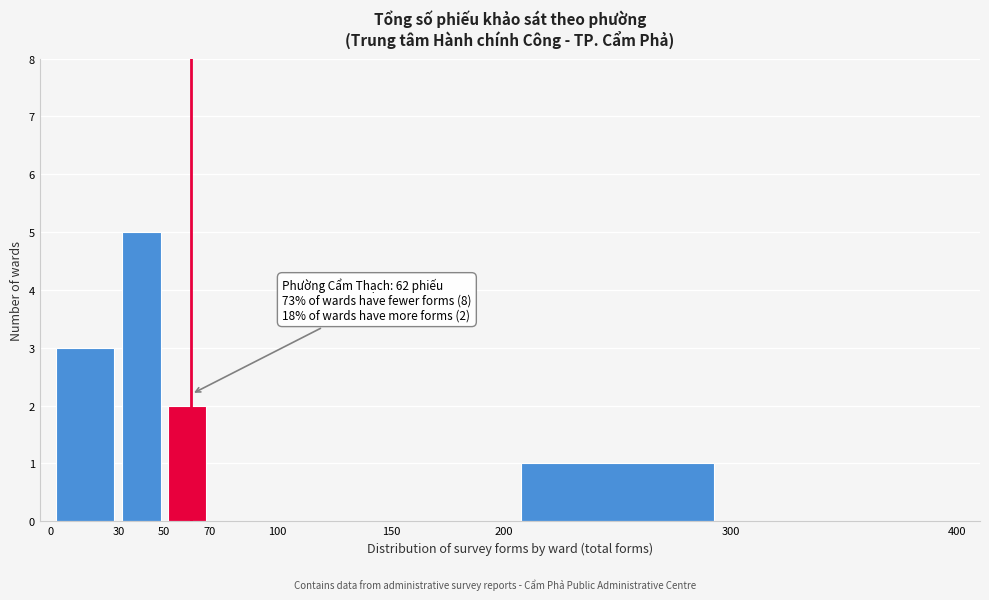

Which range on the x-axis has the tallest bar?

30 to 50